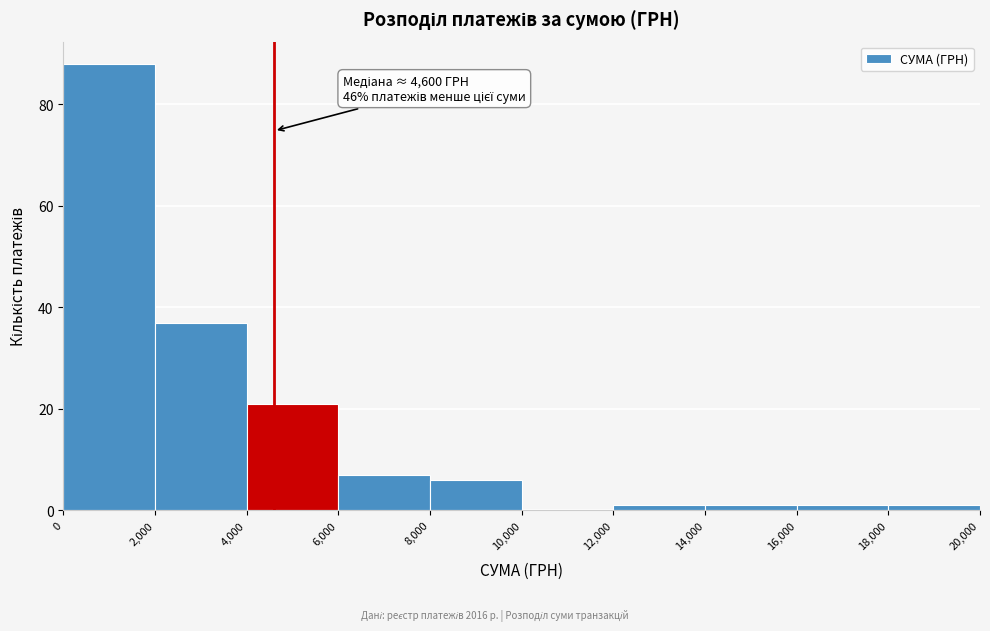

Which range on the x-axis has the tallest bar?

0 to 2,000